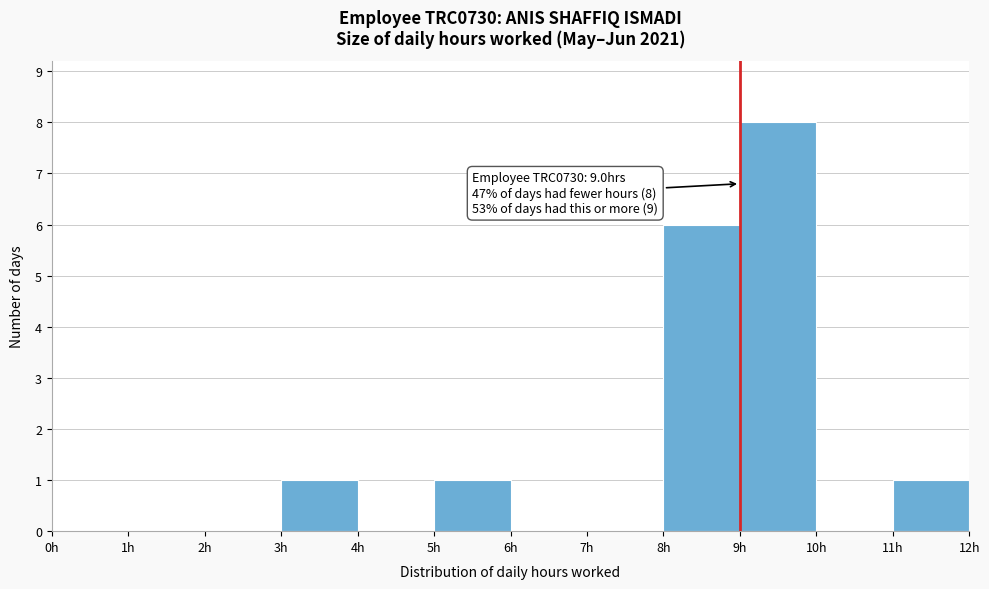

Which range on the x-axis has the tallest bar?

9 to 10